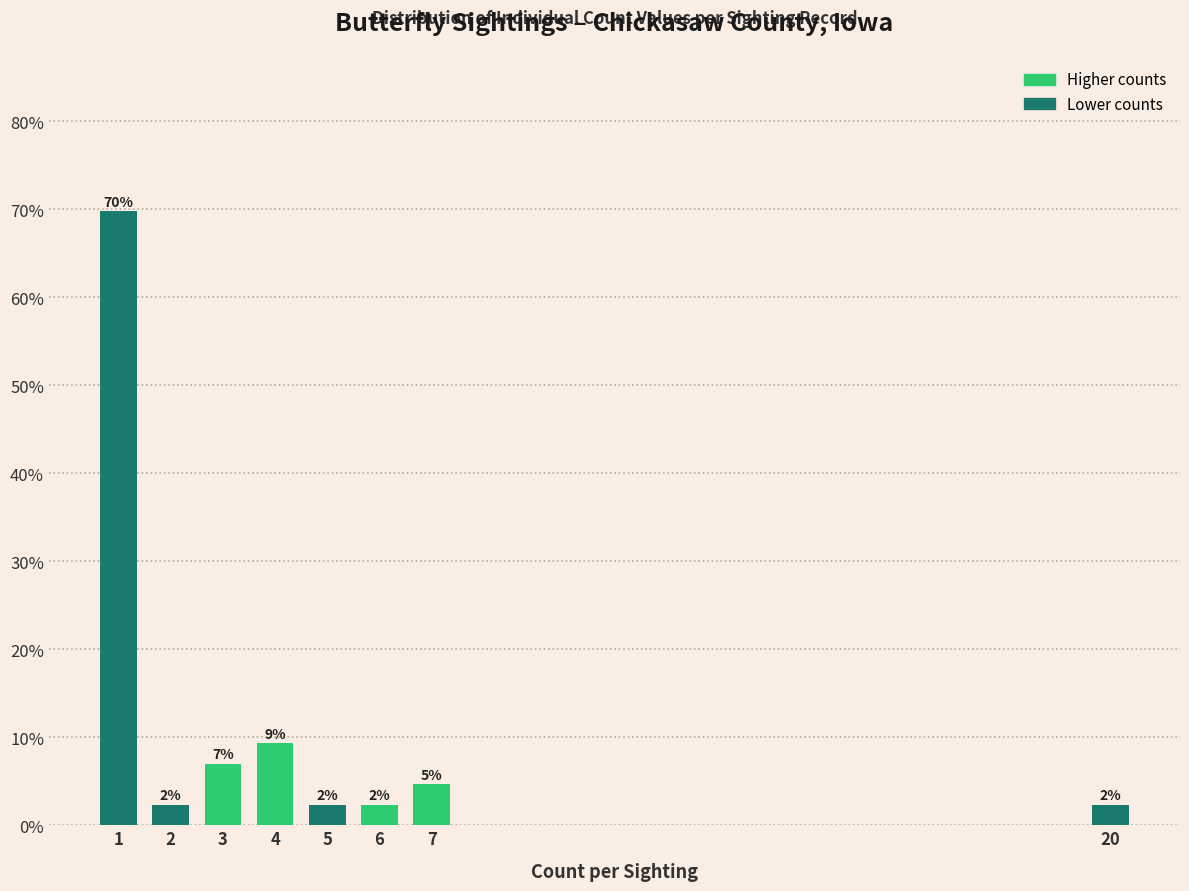

Does the chart contain any negative values?

No